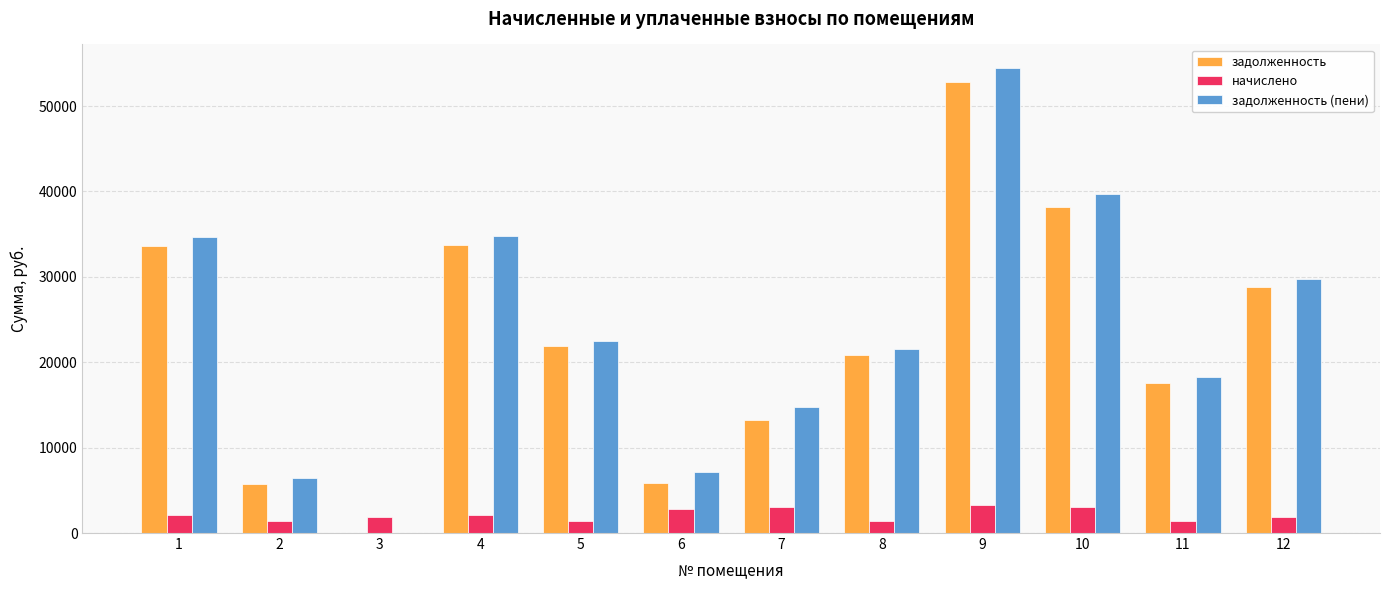

At which label does задолженность (пени) first exceed 22540?

1